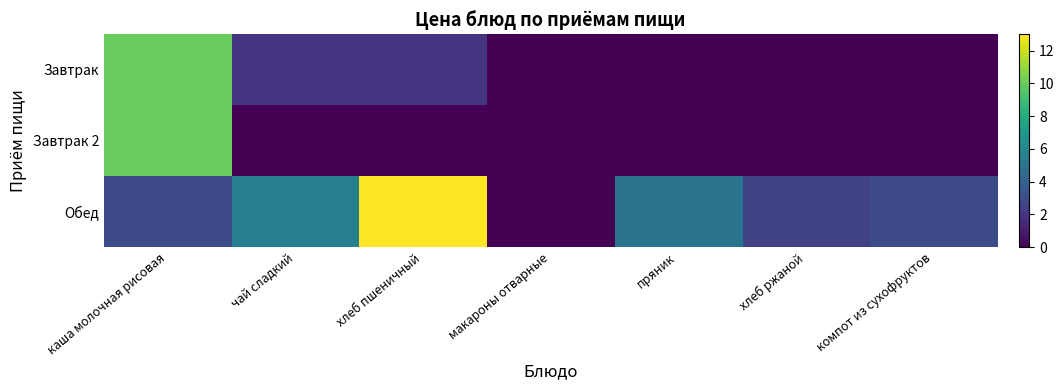

Between хлеб ржаной and пряник, which is larger?

хлеб ржаной